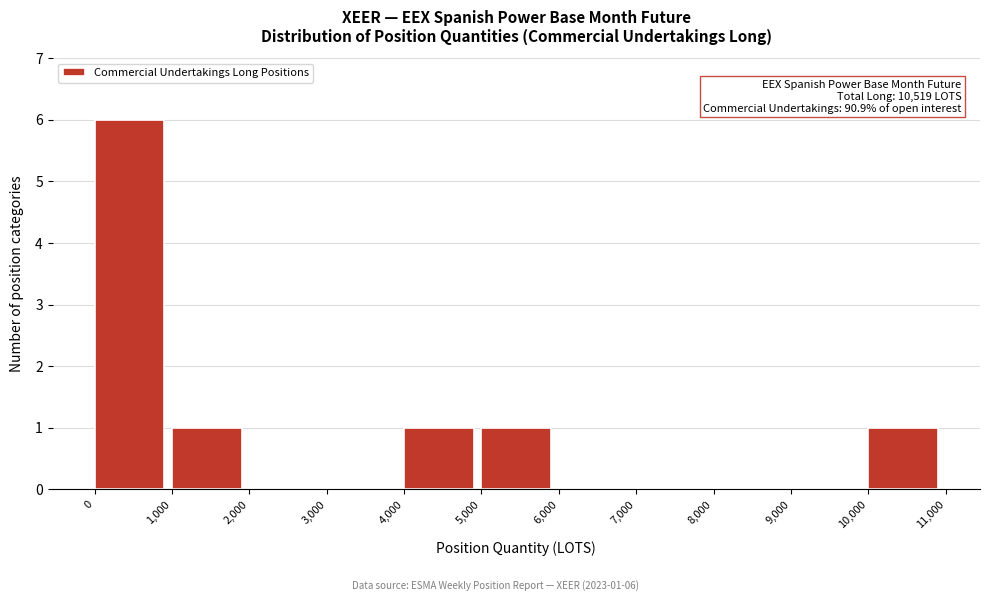

Which range on the x-axis has the tallest bar?

0 to 1,000